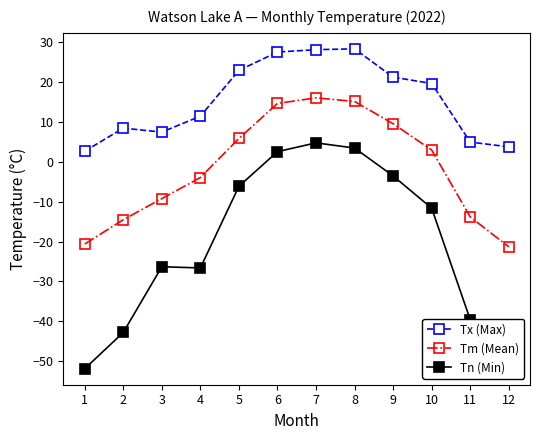

Where does the Tm (Mean) series first go above 3?

5